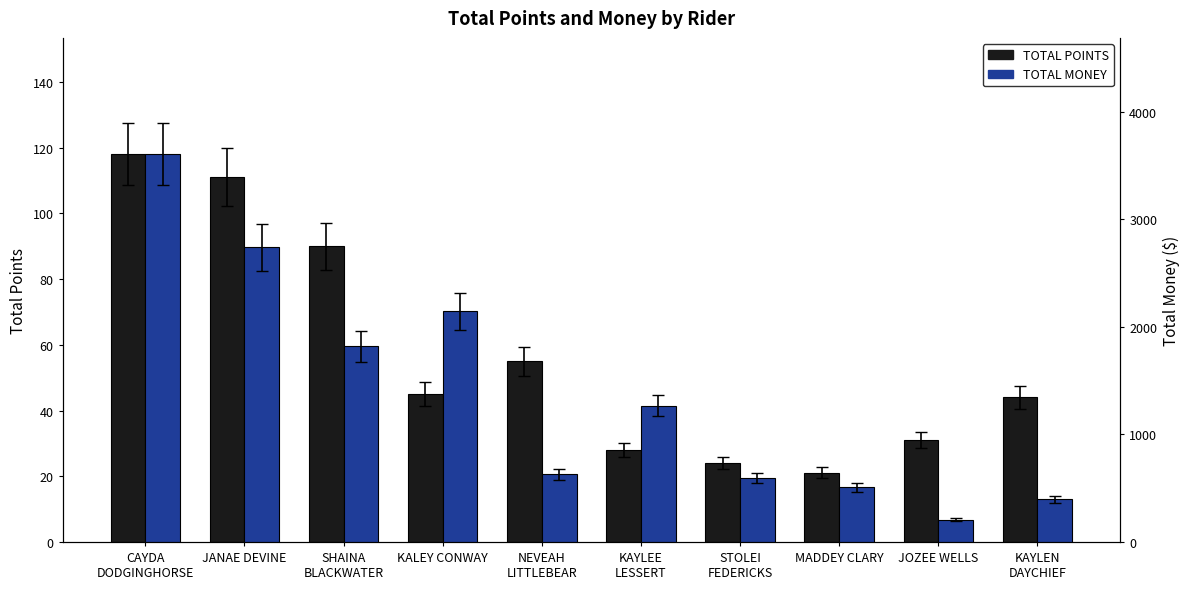

What is the sum of the TOTAL MONEY values at KAYLEN
DAYCHIEF and KAYLEE
LESSERT?

1667.9